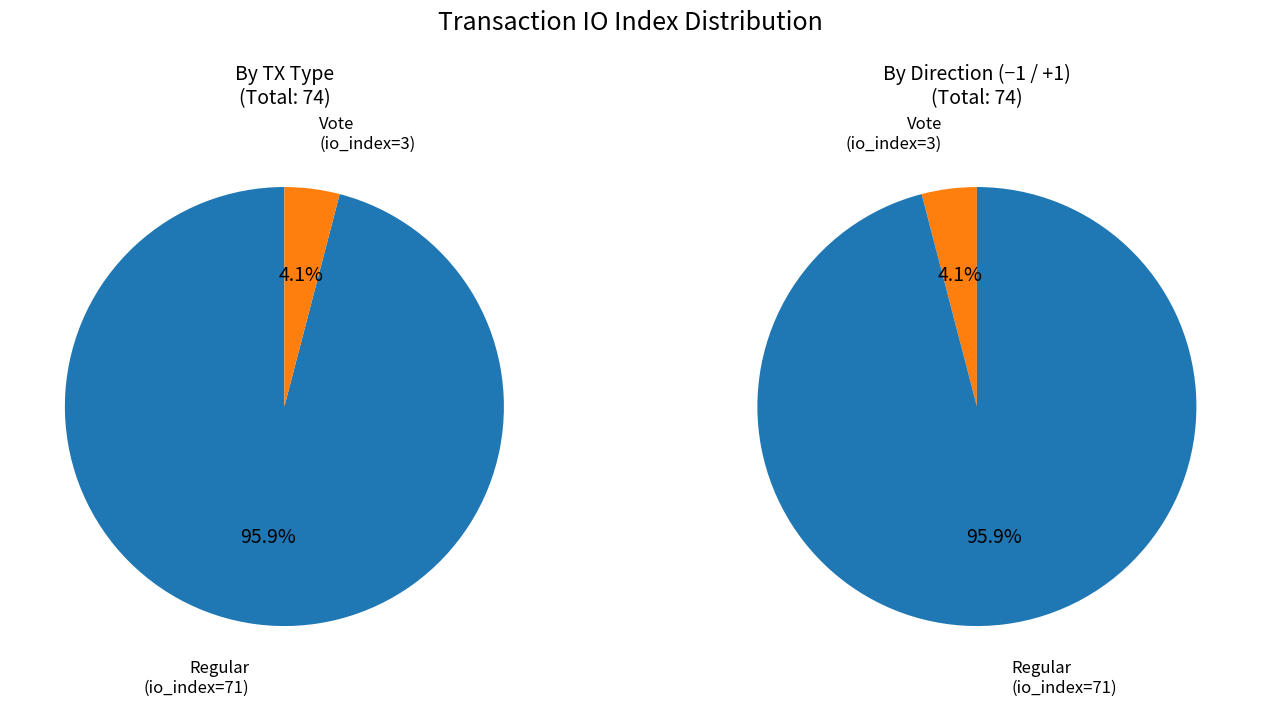

Which slice is the largest?

Regular (io_index=71)